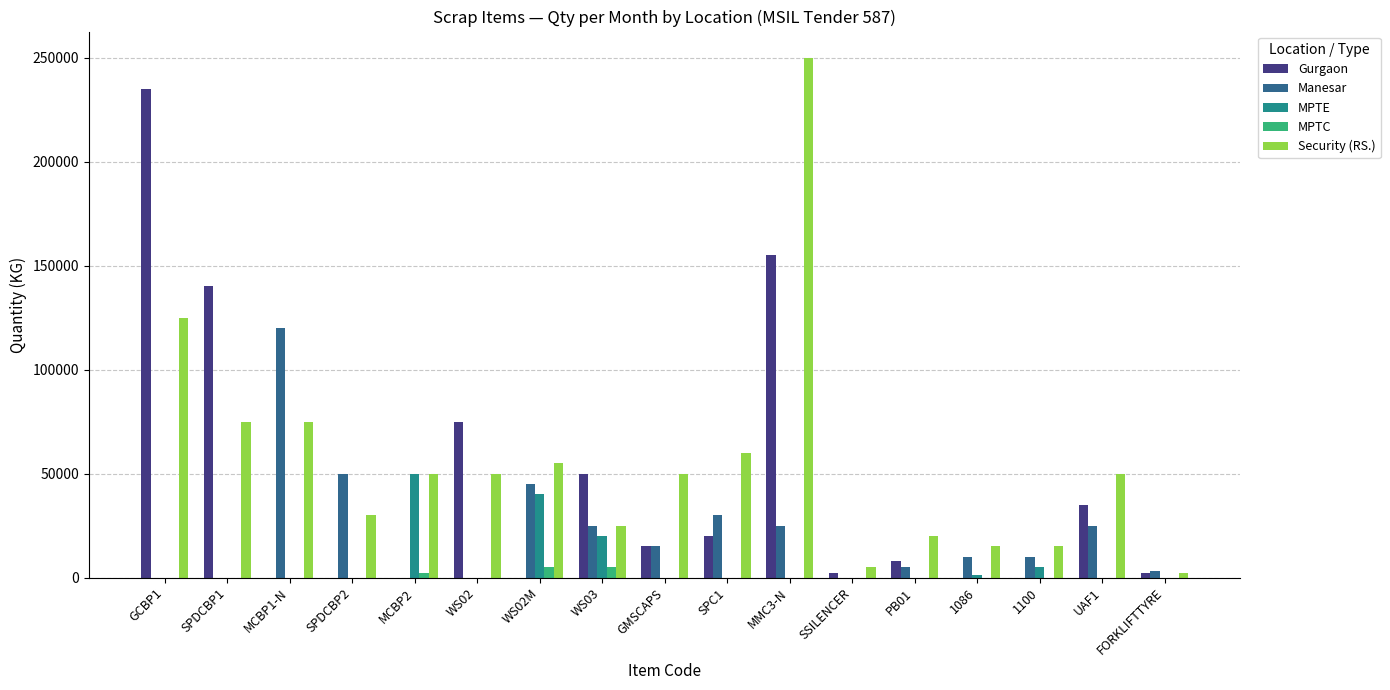

Which series has the widest spread of values?

Security (RS.)